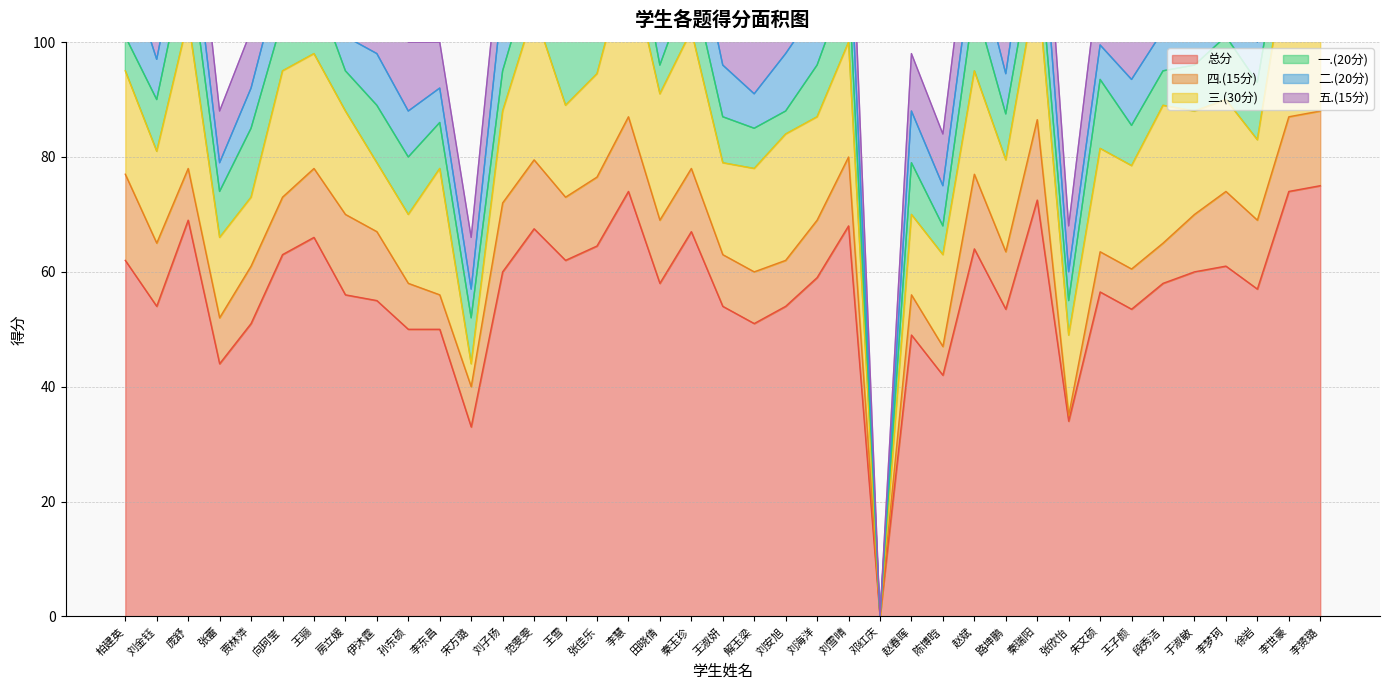

What is the label of the 32nd point from the right?

房立媛